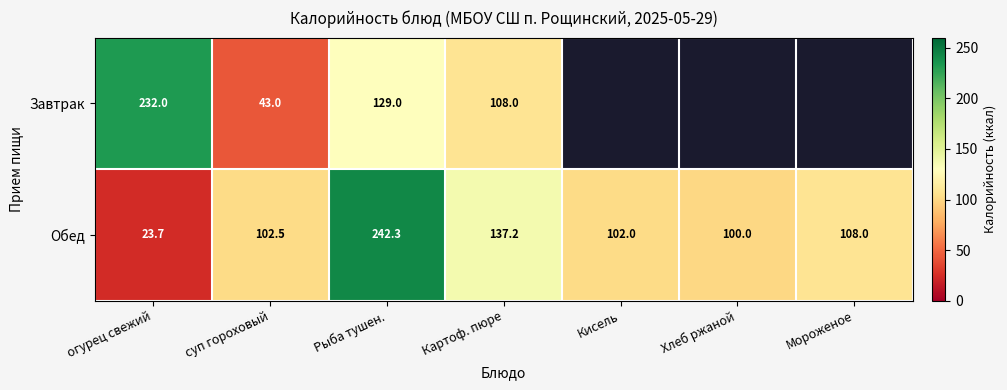

Is it true that Завтрак equals 81.7 at Рыба тушен.?

False